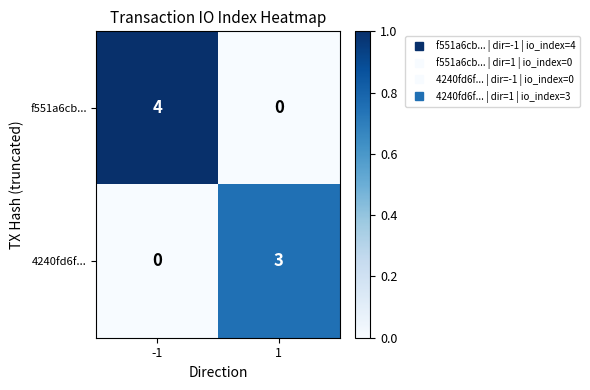

Reading left to right, transcribe all the data shown in this chart.

f551a6cb...: -1=4	1=0
4240fd6f...: -1=0	1=3